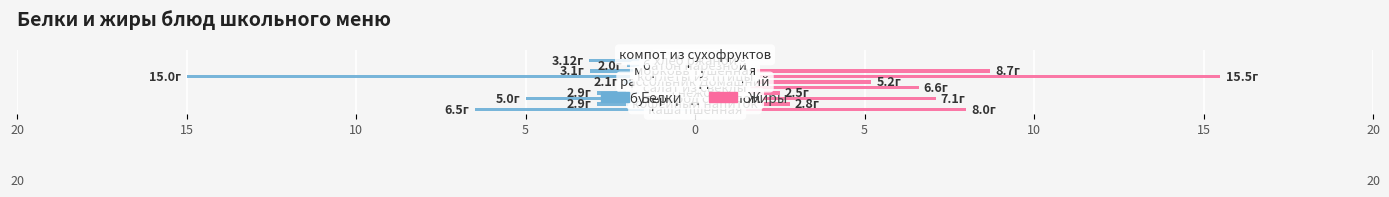

Which series has the largest total across all categories?

Жиры